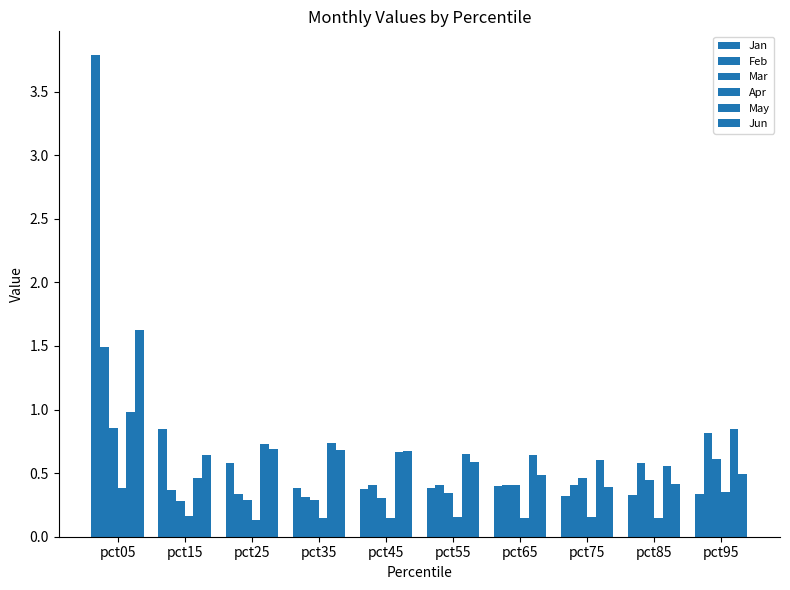

Between pct95 and pct45, which is larger?

pct45